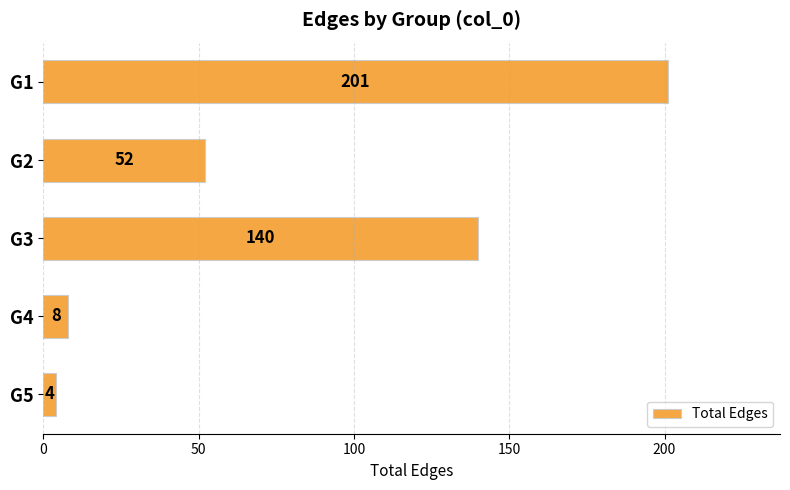

What is the difference between the second highest and minimum values?

136